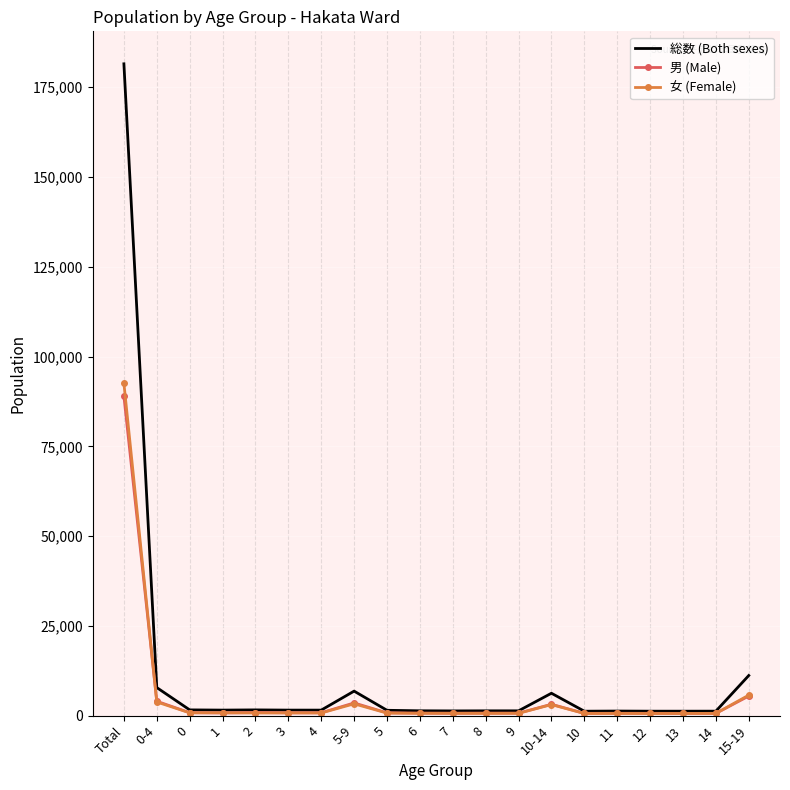

What are all the series names shown in the legend?

総数 (Both sexes), 男 (Male), 女 (Female)